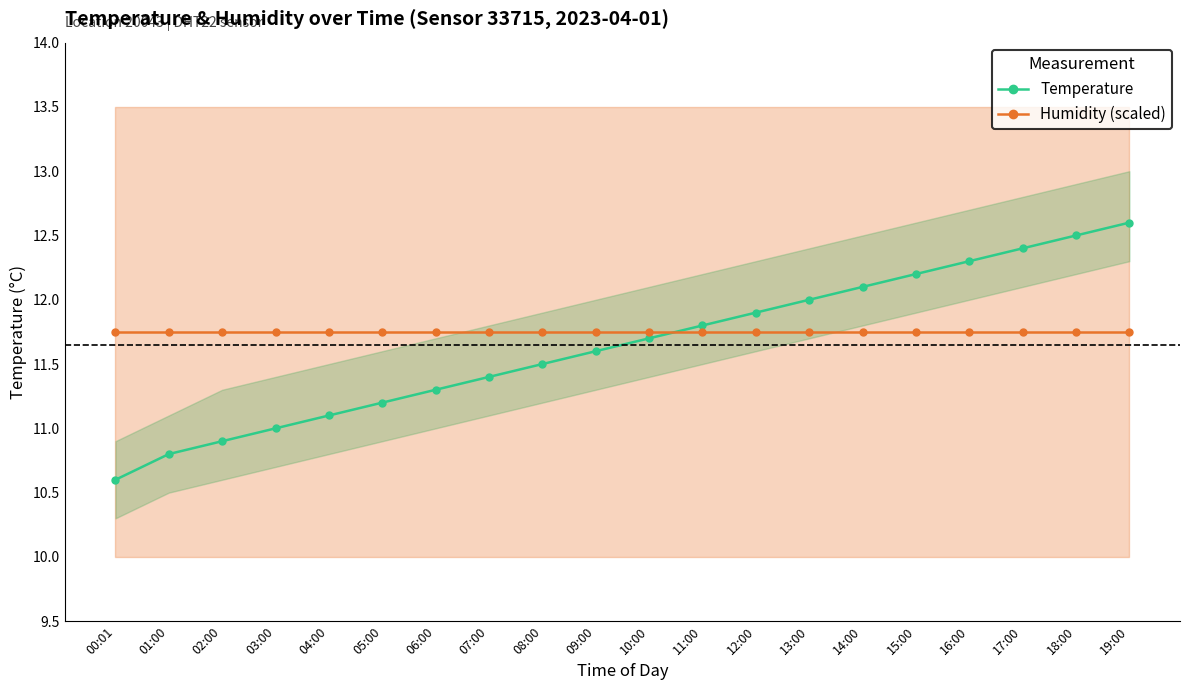

What is the lowest value of the Humidity (scaled) series?

11.8